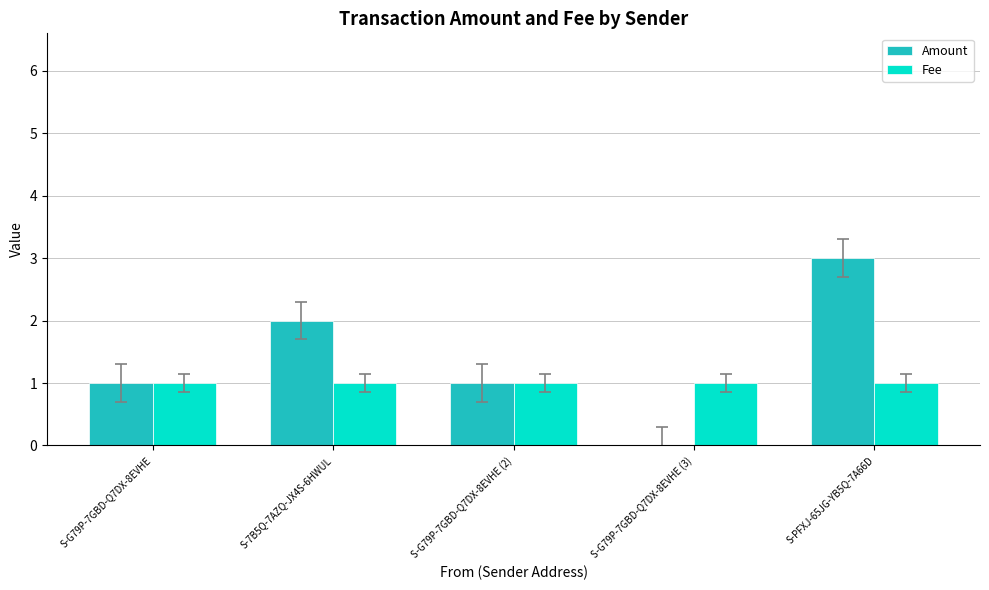

What value does the Fee series have at S-7B5Q-7AZQ-JX4S-6HWUL?

1.0